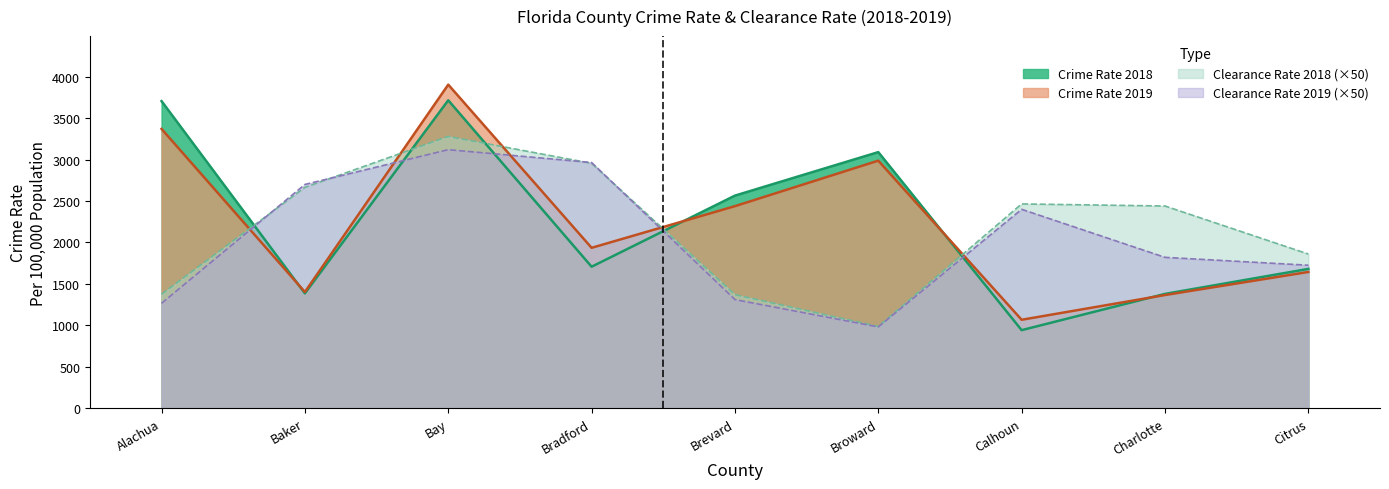

What is the average value of the Clearance Rate 2018 series?

2155.0